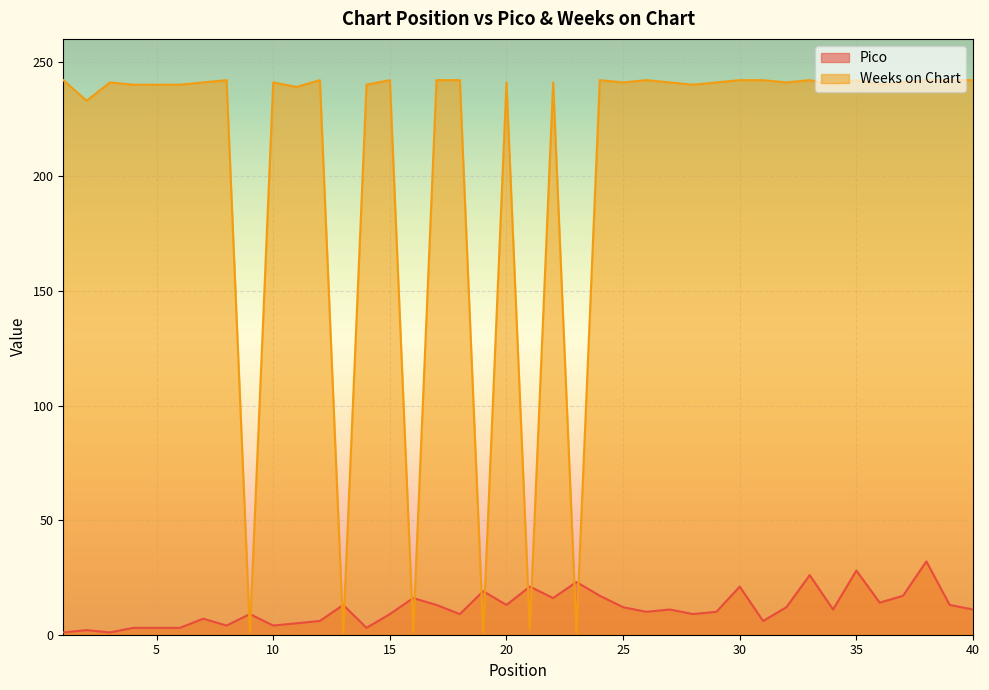

Between 20 and 16, which is larger?

16